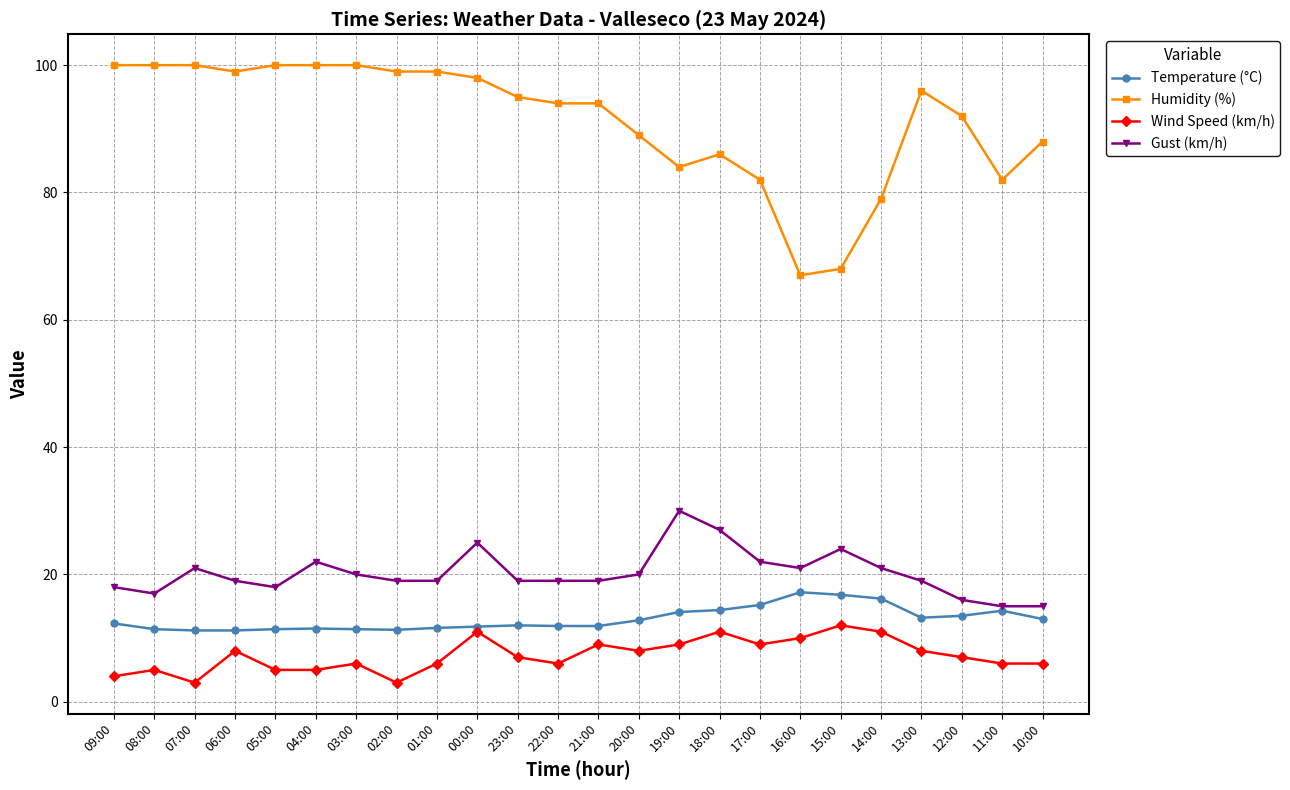

True or false: Gust (km/h) has more than 0 points higher than both neighbors.

True